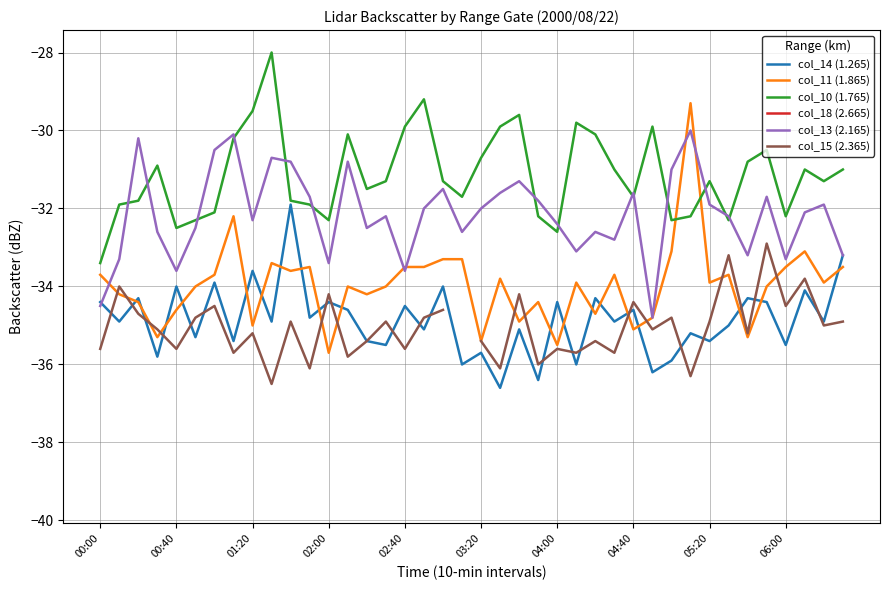

What is the label of the 23rd point from the left?

22